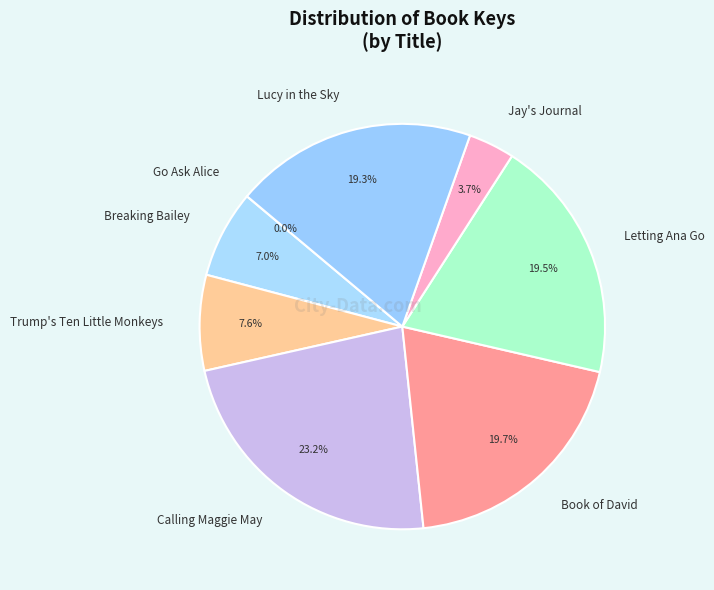

What percentage is the Trump's Ten Little Monkeys slice, to the nearest percent?

8%